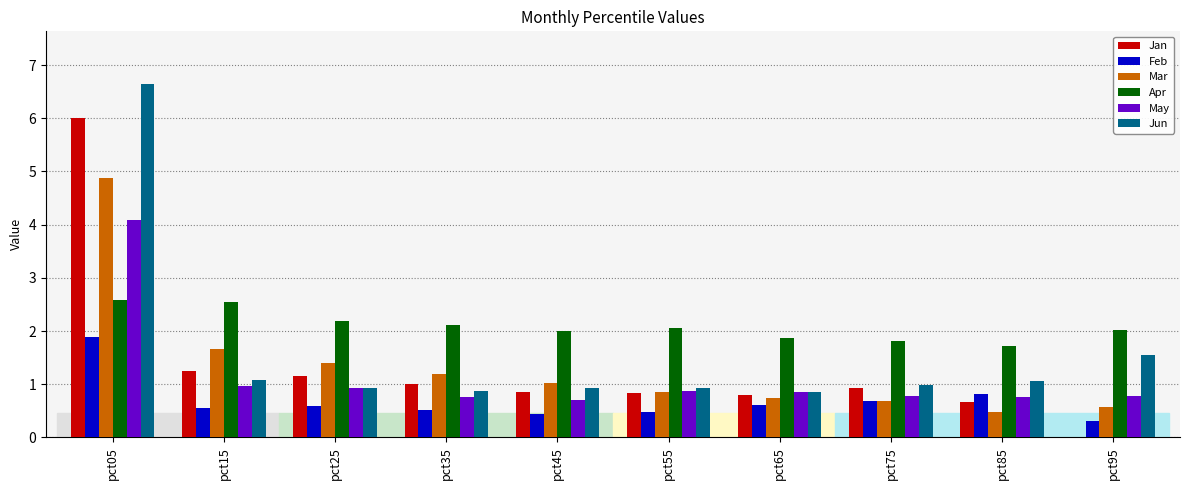

Is the value of Jun at pct35 greater than the value of Mar at pct15?

No